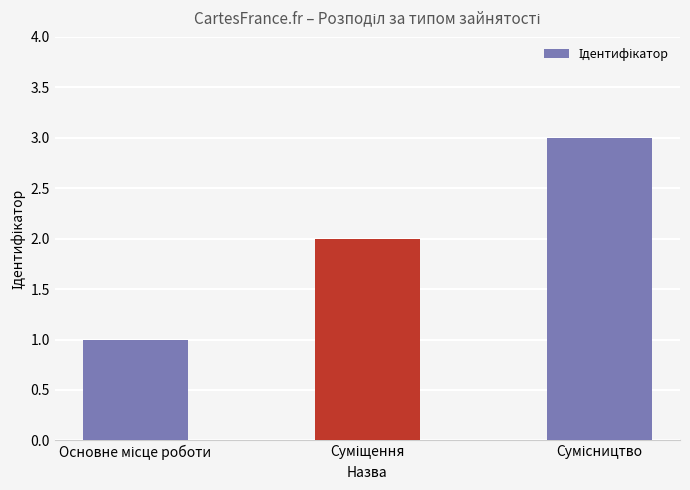

How many bars are there in total?

3